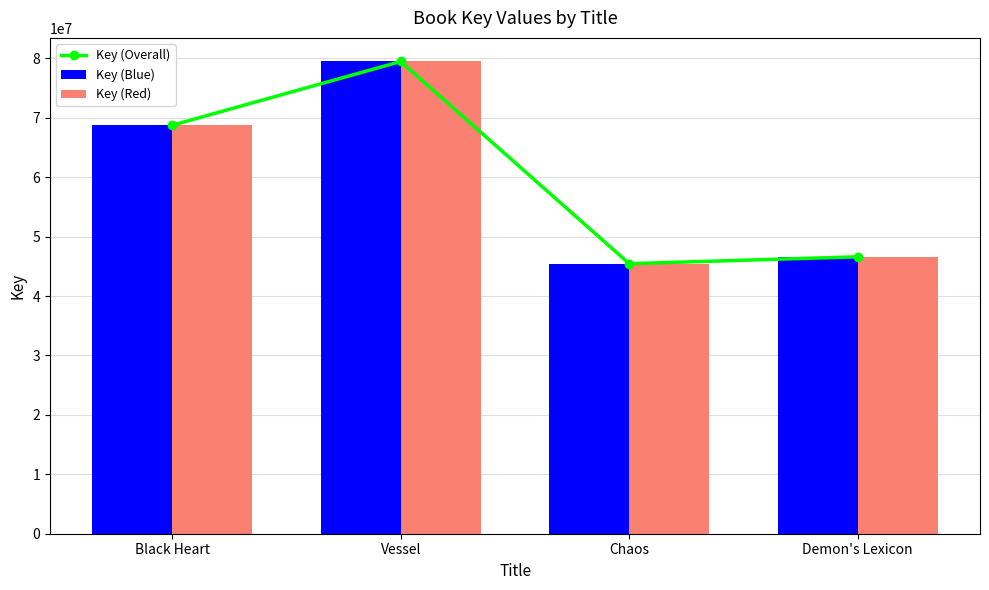

What are all the series names shown in the legend?

Key (Overall), Key (Blue), Key (Red)